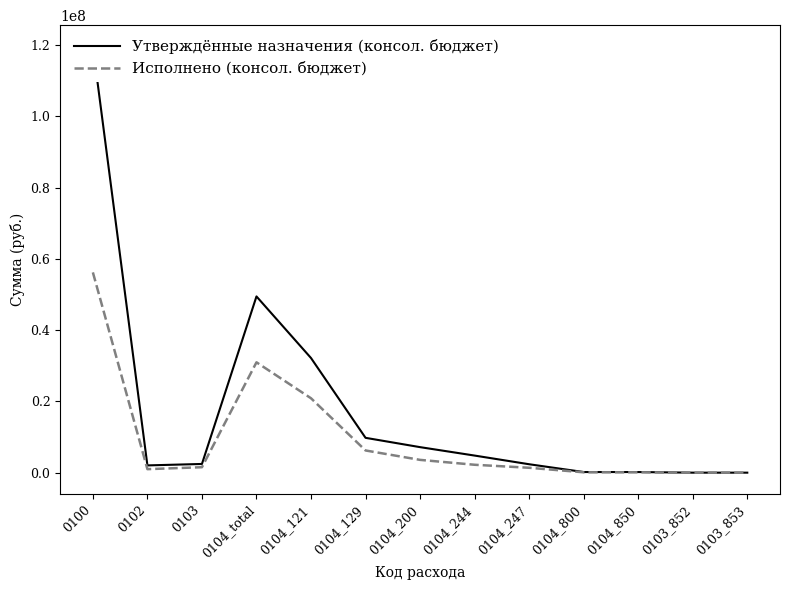

What is the difference between the maximum and minimum values in the Утверждённые назначения (консол. бюджет) series?

119646059.6